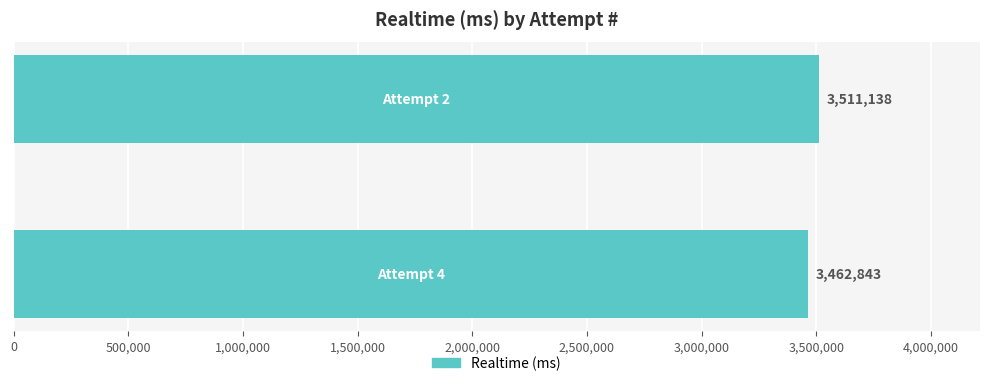

What is the greatest value displayed?

3511138